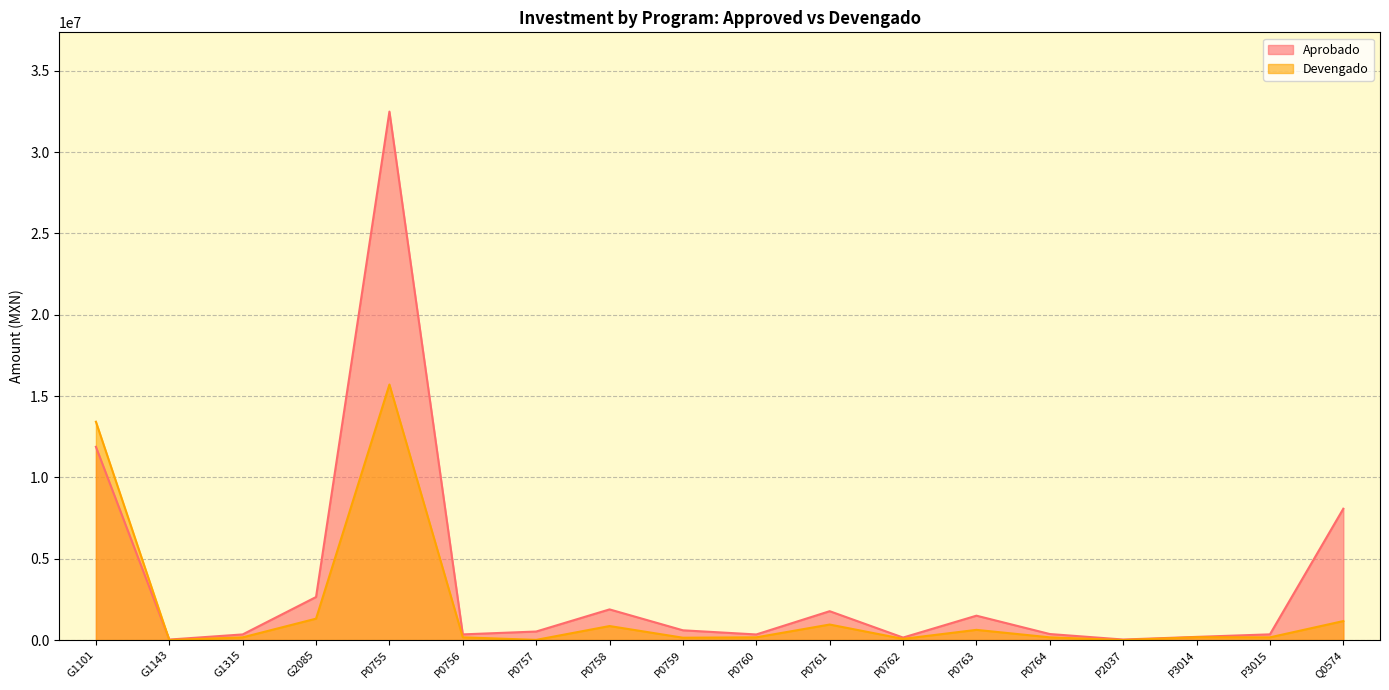

What is the label of the 8th point from the left?

P0758